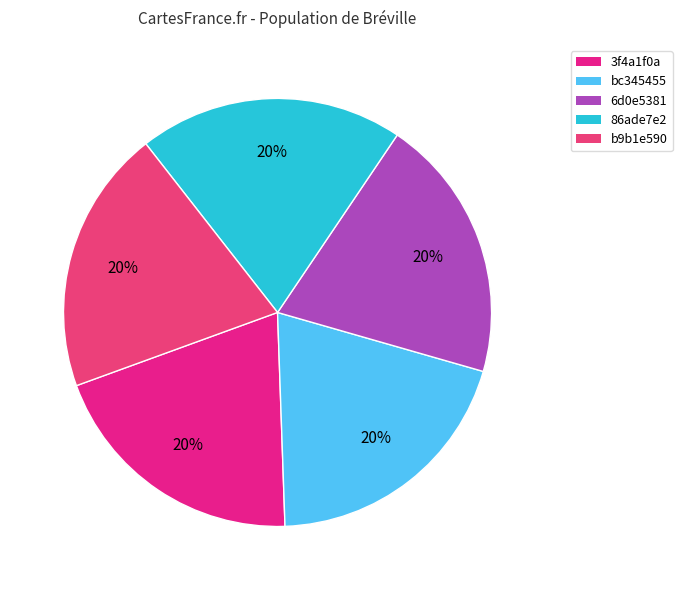

Count the number of slices in the pie.

5